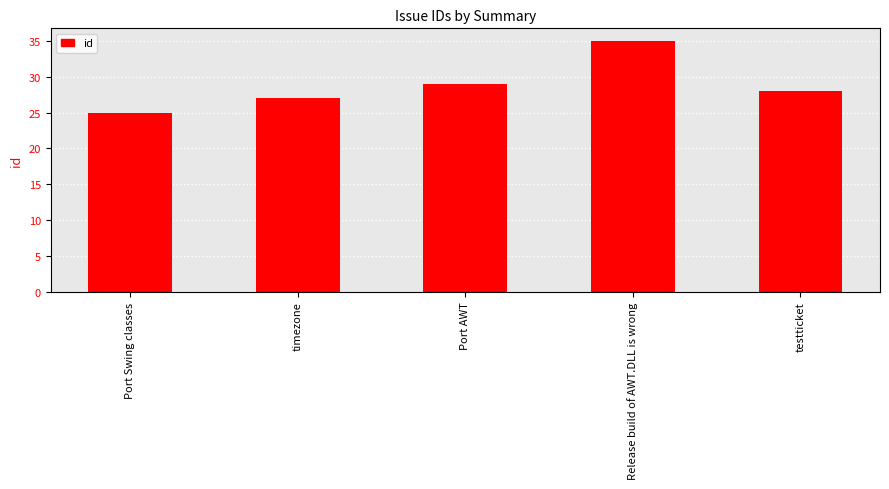

Reading left to right, extract all data points from this chart.

Port Swing classes=25	timezone=27	Port AWT=29	Release build of AWT.DLL is wrong=35	testticket=28